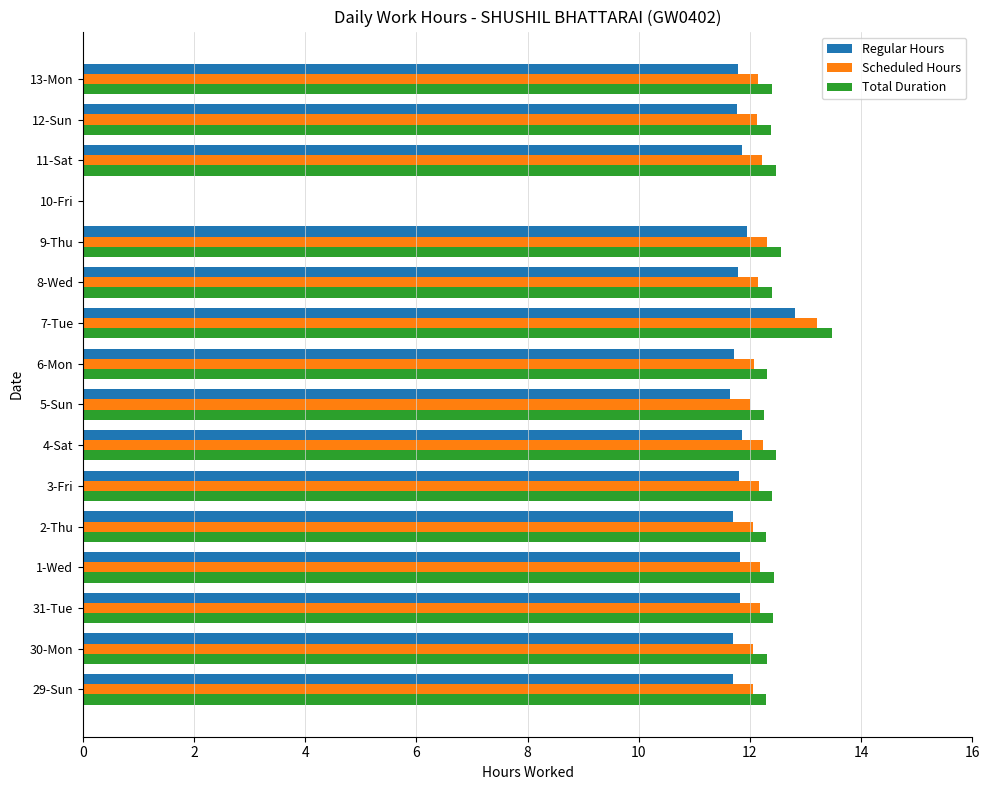

What is the sum of the Scheduled Hours values at 10-Fri and 6-Mon?

12.1